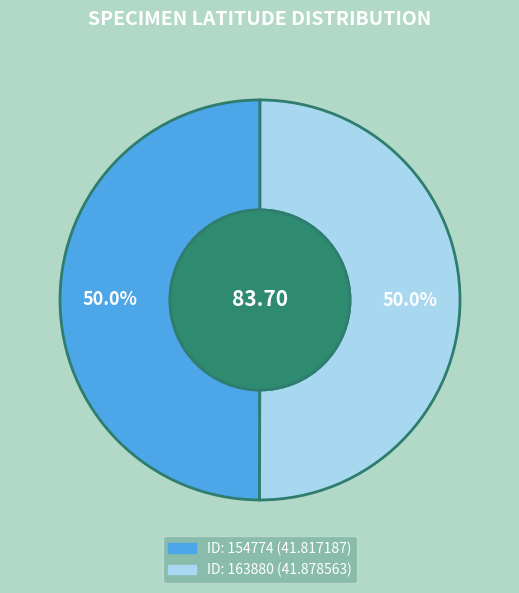

Count the number of slices in the pie.

2